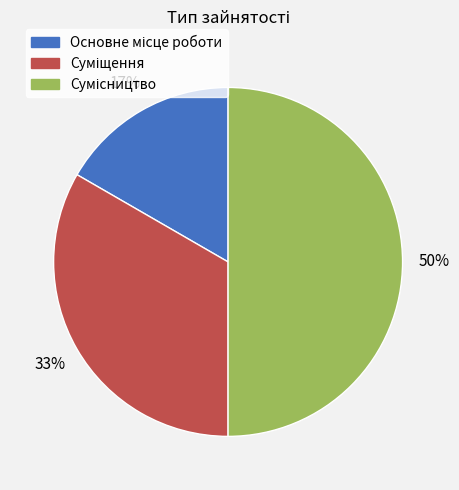

To the nearest percent, what is the average slice percentage?

33%